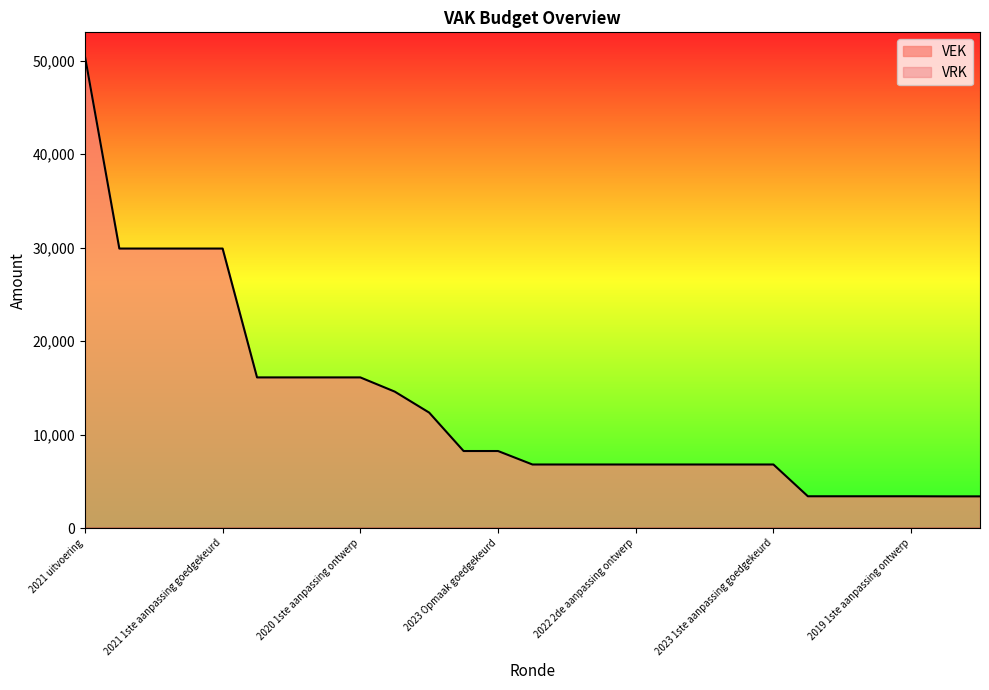

What is the value of the VEK point at the 25th from the left?

3399